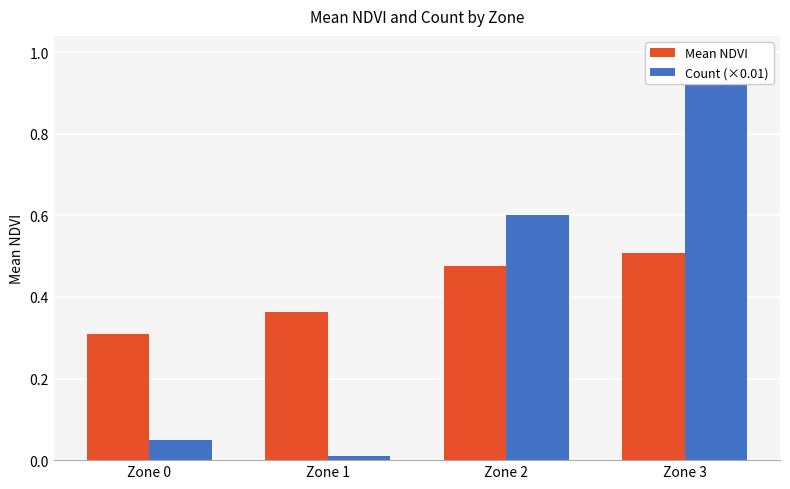

Where is Count (×0.01) nearest to the value 0?

Zone 1